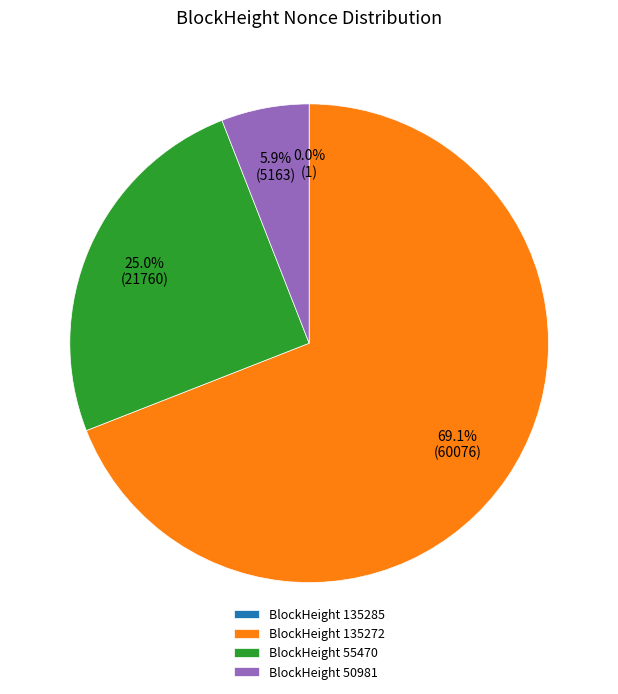

To the nearest percent, what is the difference between the largest and smallest slice percentages?

69%